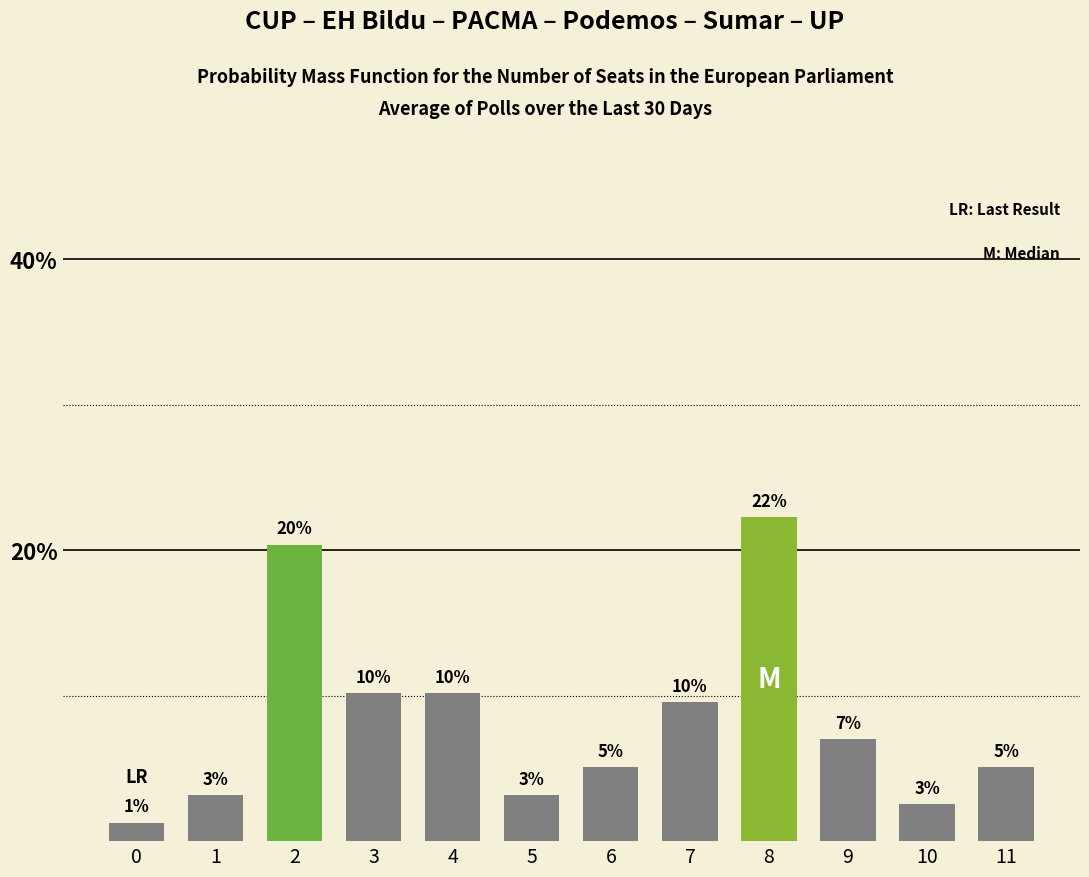

How many bars are there in total?

12